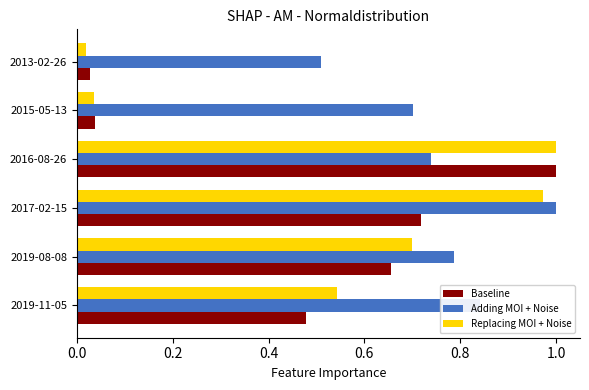

At how many categories does at least one series exceed 0?

6